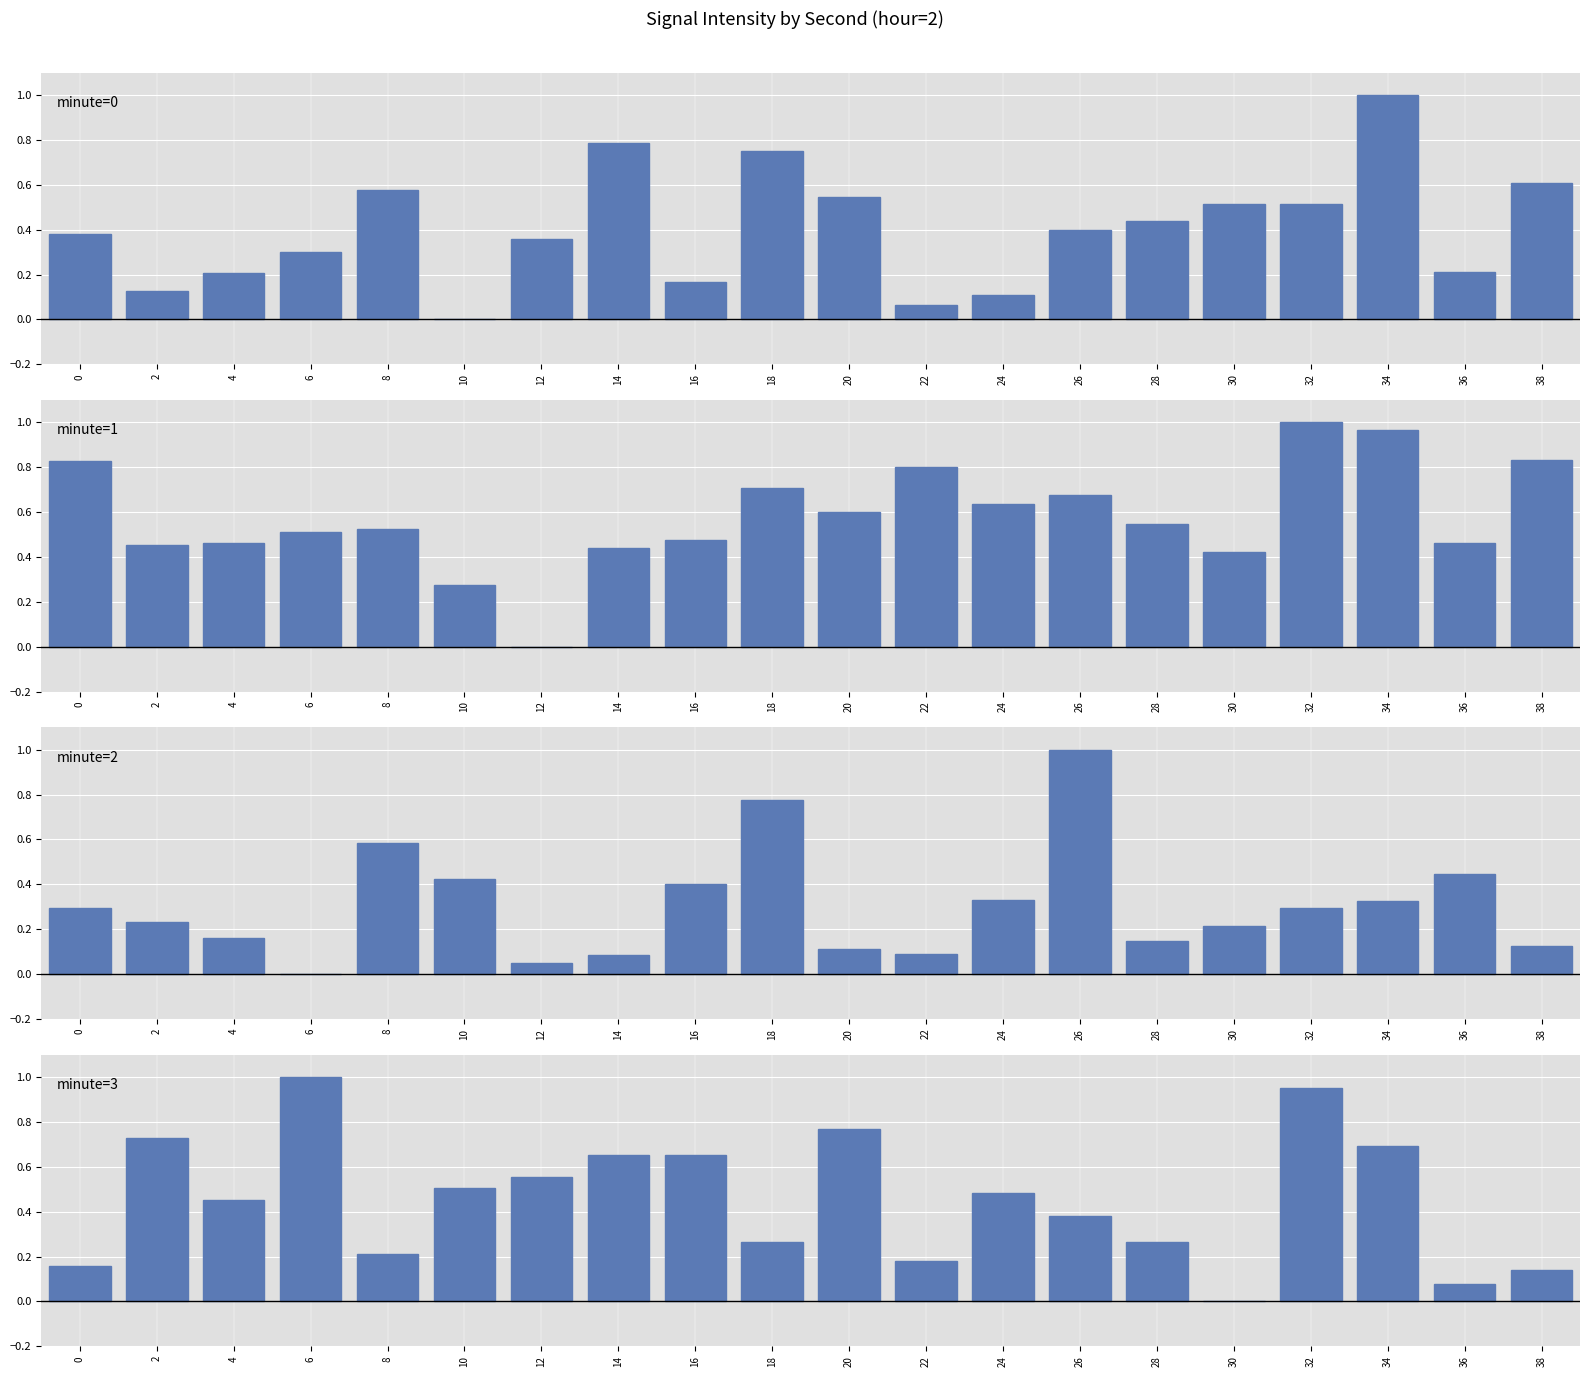

How many groups of bars are there?

20